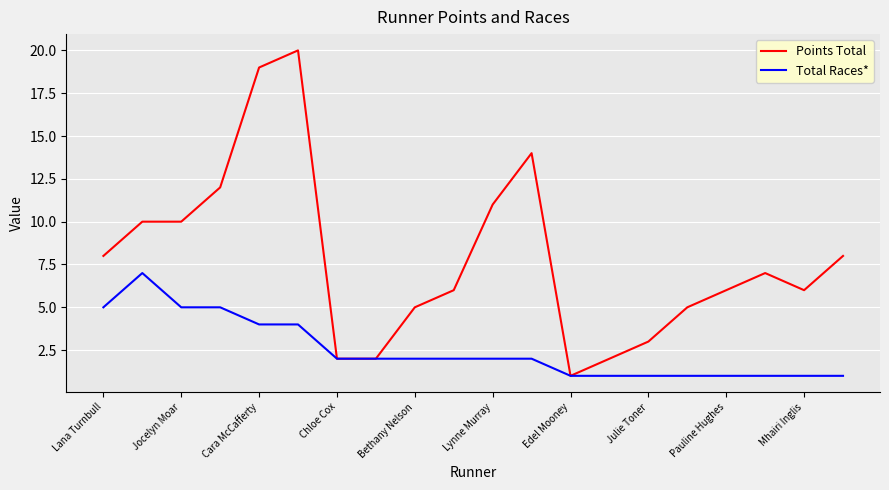

List the series in order of their overall mean, lowest first.

Total Races*, Points Total